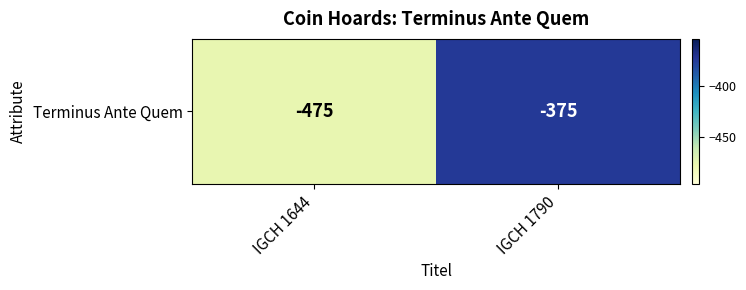

The value at IGCH 1790 is -375. True or false?

True